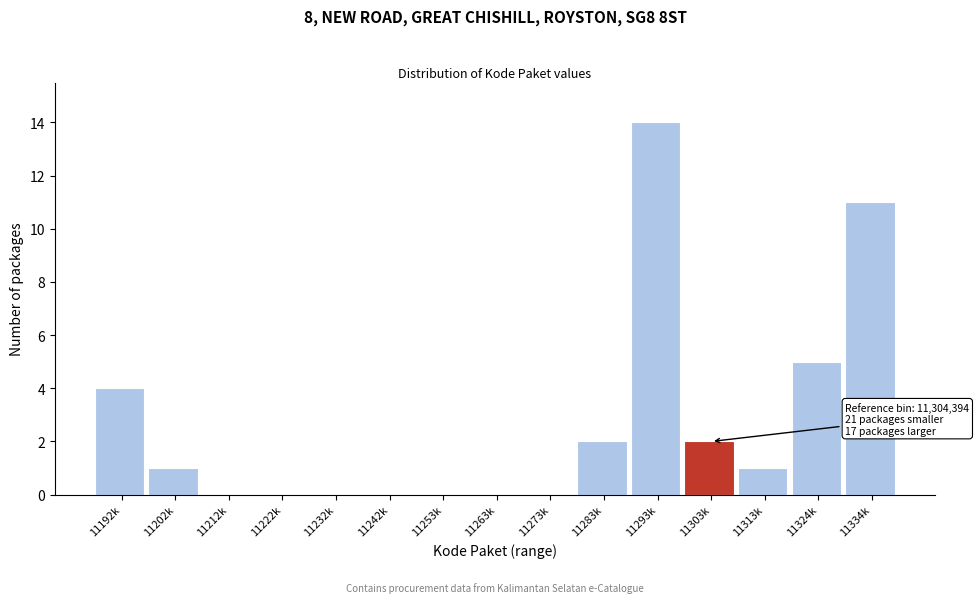

What is the sum of all values?

40